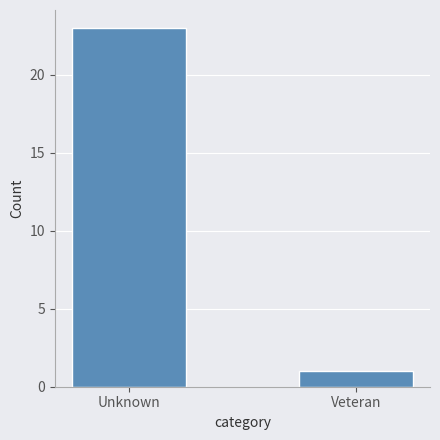

Reading left to right, list all the values displayed in this chart.

Unknown=23	Veteran=1